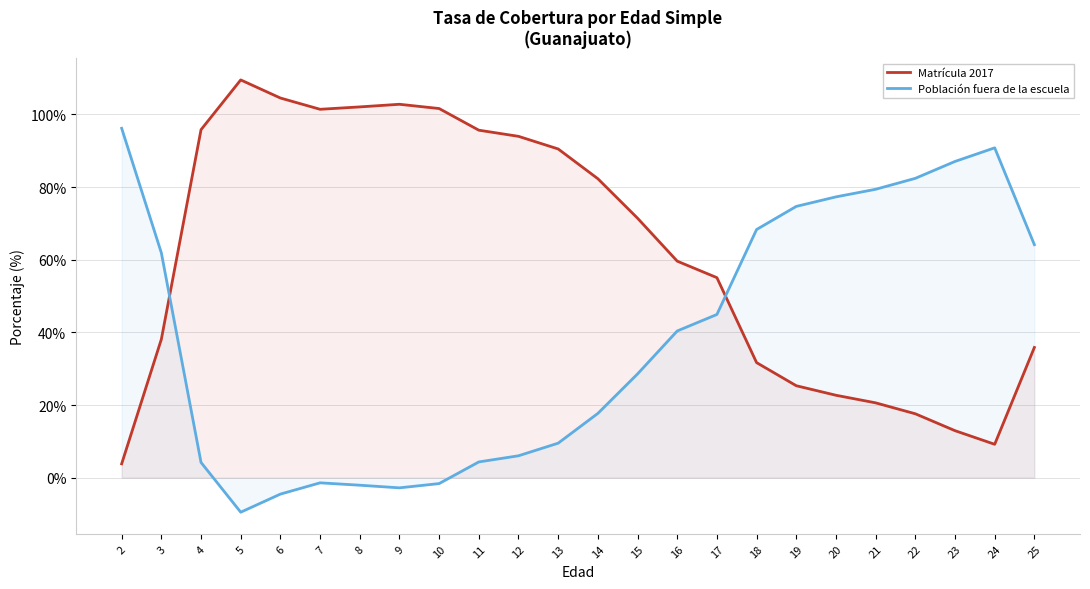

Which series has the largest total across all categories?

Matrícula 2017